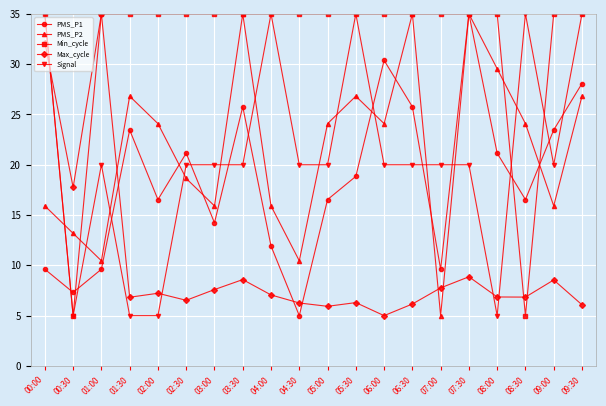

True or false: PMS_P2 and Signal intersect in this chart.

True